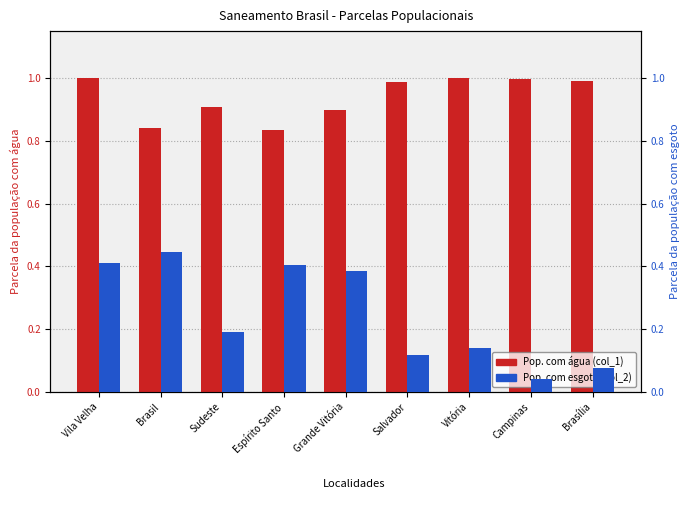

Which series has the largest total across all categories?

Pop. com água (col_1)